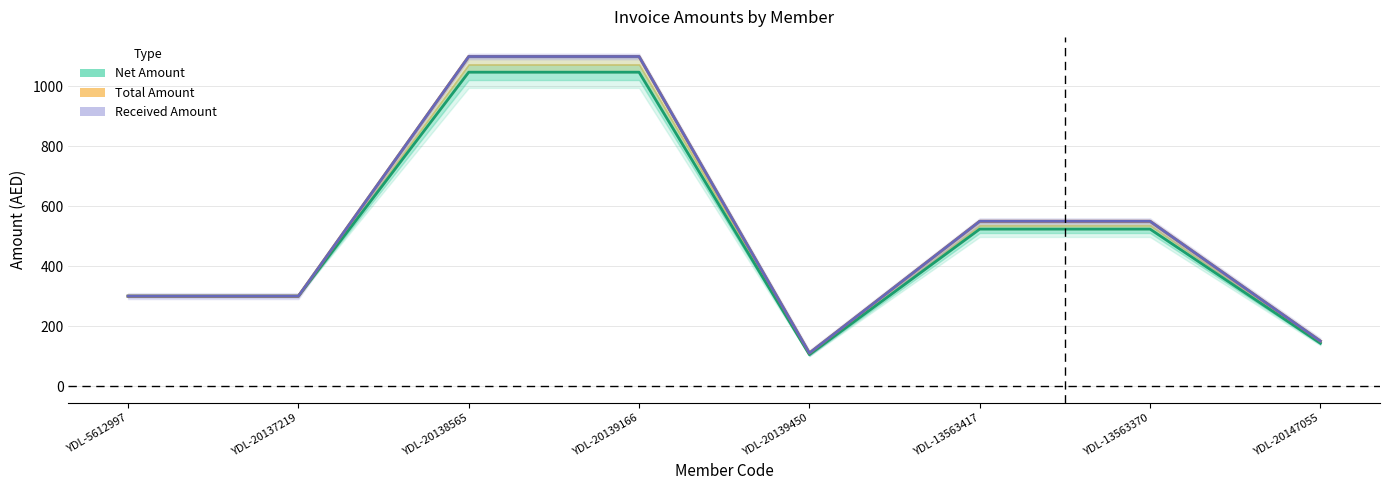

Rank the series at YDL-5612997 from highest to lowest value.

Net Amount, Total Amount, Received Amount